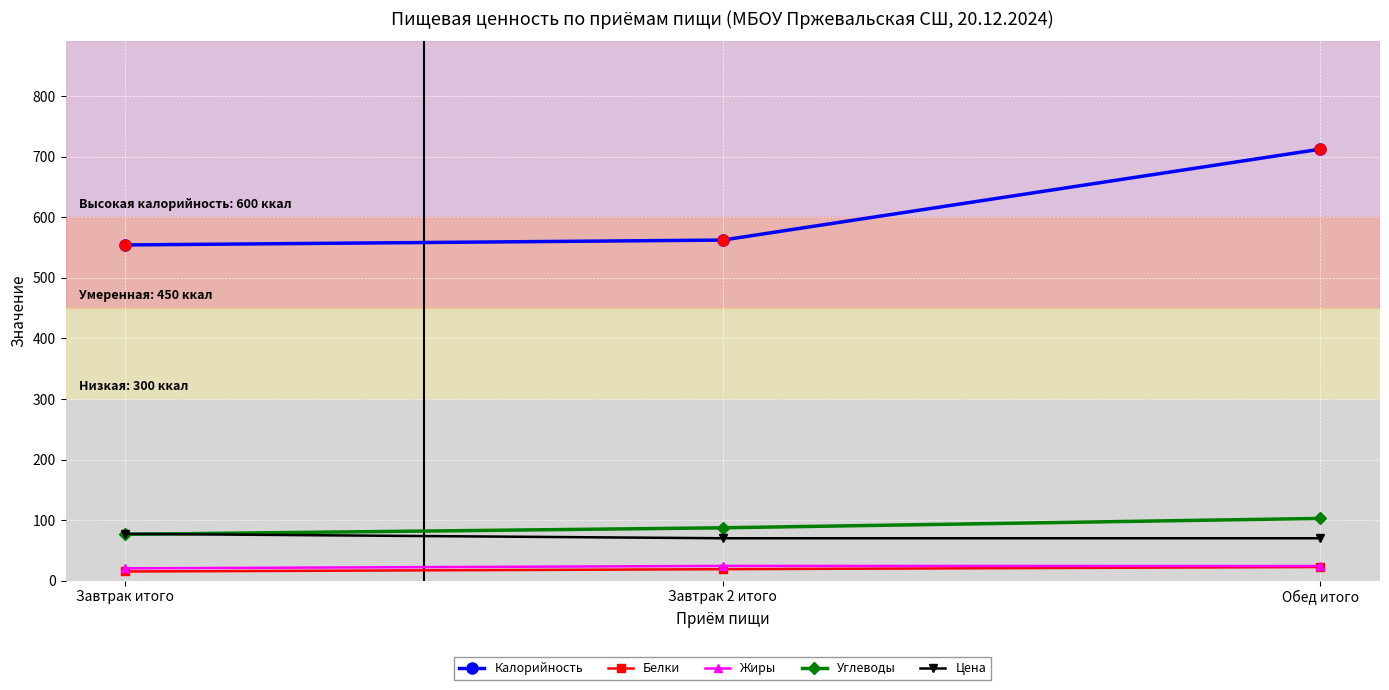

At how many categories does at least one series exceed 142?

3